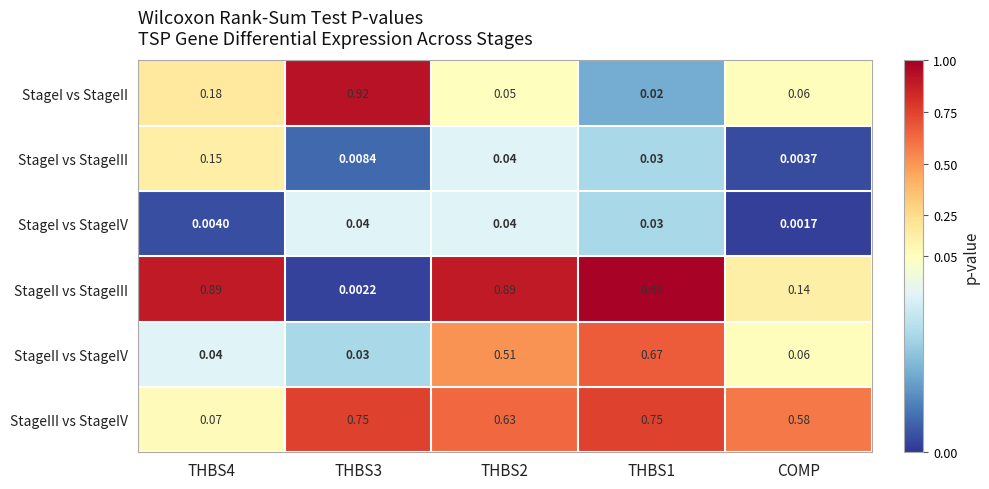

Which category has the lowest value in the StageI vs StageIV series?

COMP